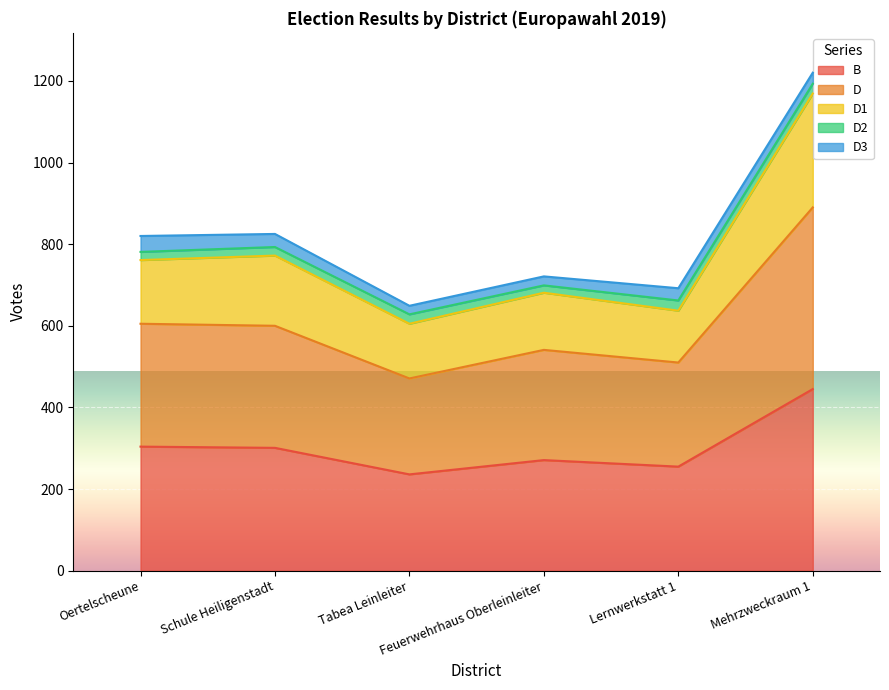

What is the lowest value of the B series?

236